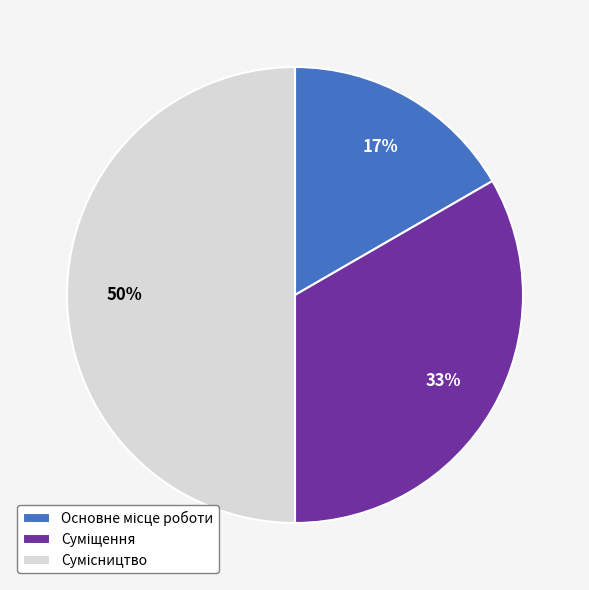

To the nearest percent, what is the difference between the largest and smallest slice percentages?

33%